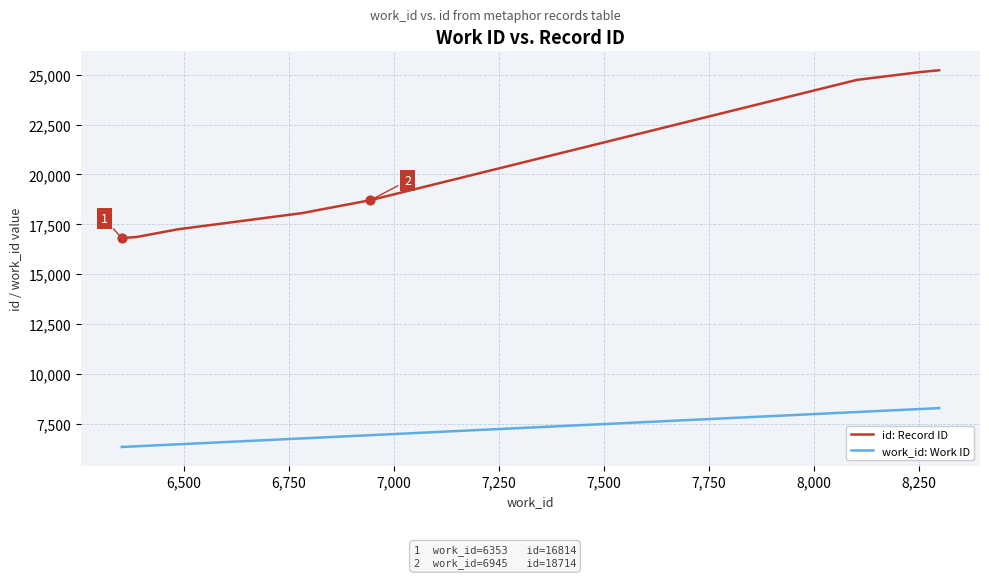

What are all the series names shown in the legend?

id: Record ID, work_id: Work ID